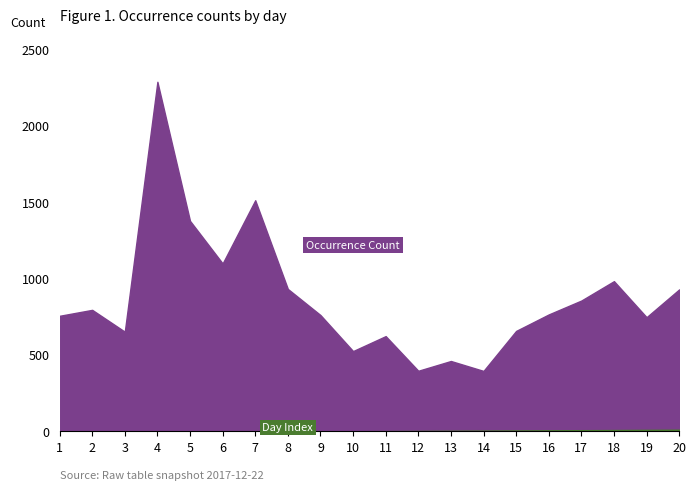

Which series has the largest range (max minus min)?

Occurrence Count